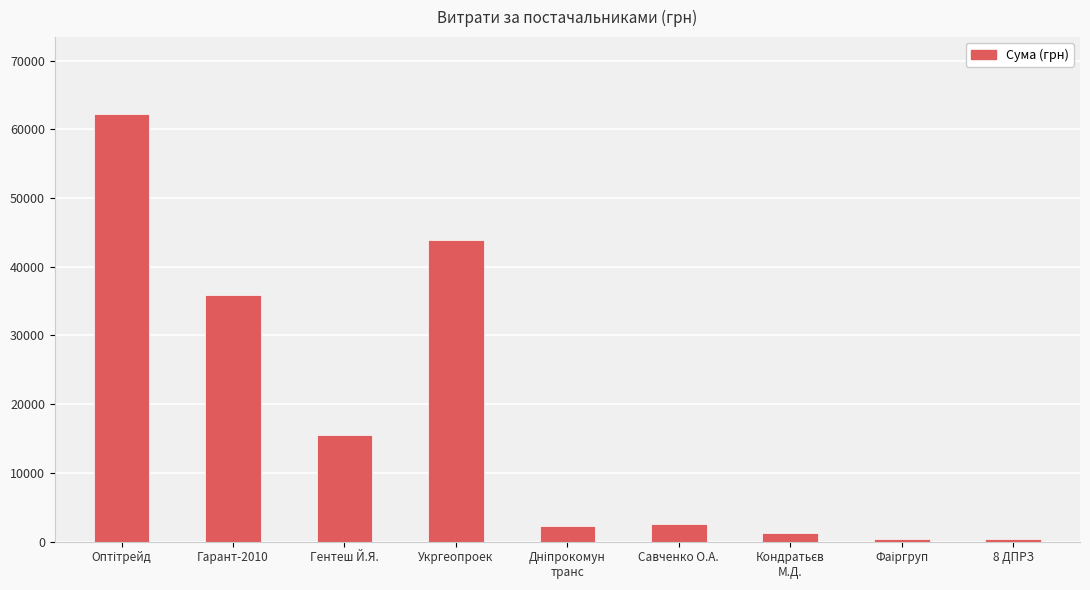

Are the bars horizontal?

No